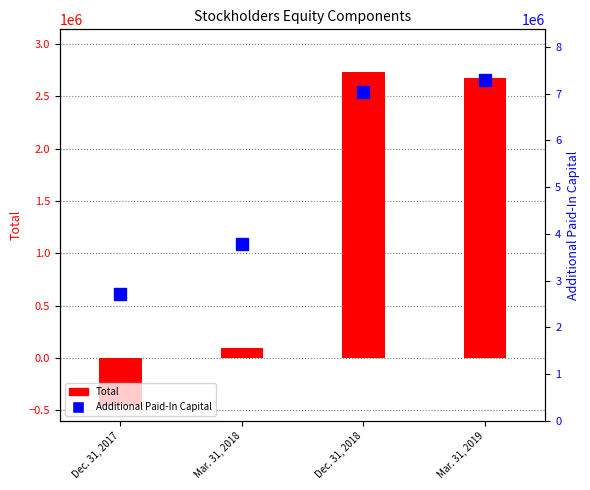

What is the approximate value of Total at Mar. 31, 2019?

2672360